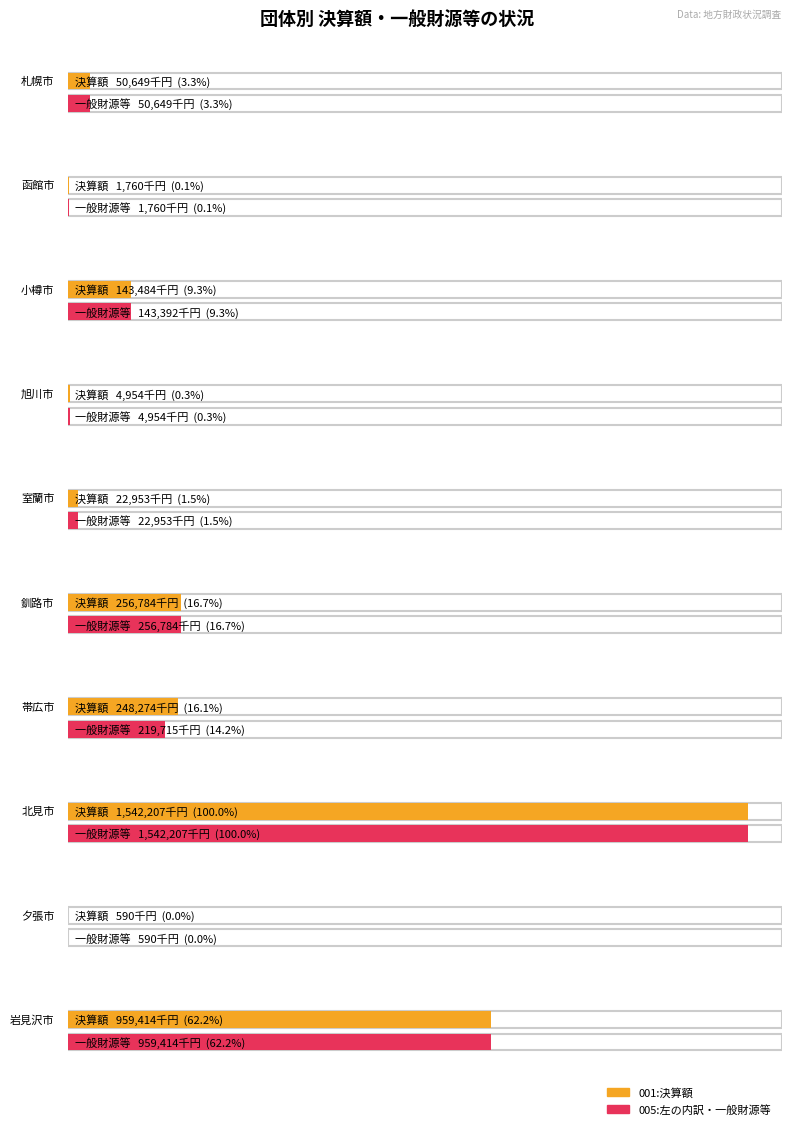

What is the approximate value of 001:決算額 at 旭川市, to the nearest 10?

4950